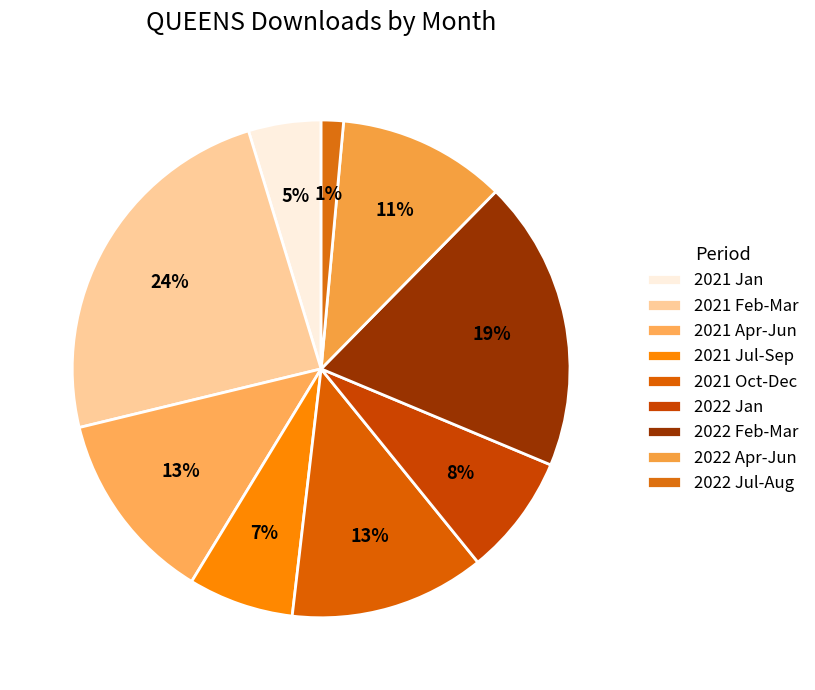

How many slices are in this pie chart?

9